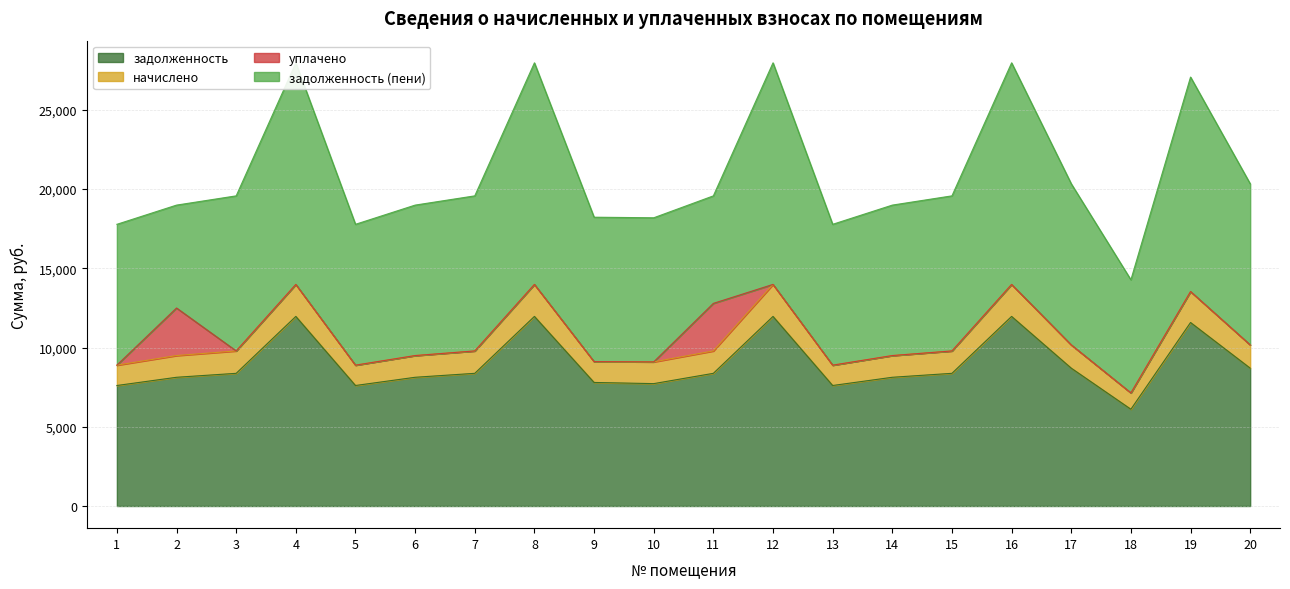

True or false: начислено has more than 1 points higher than both neighbors.

True